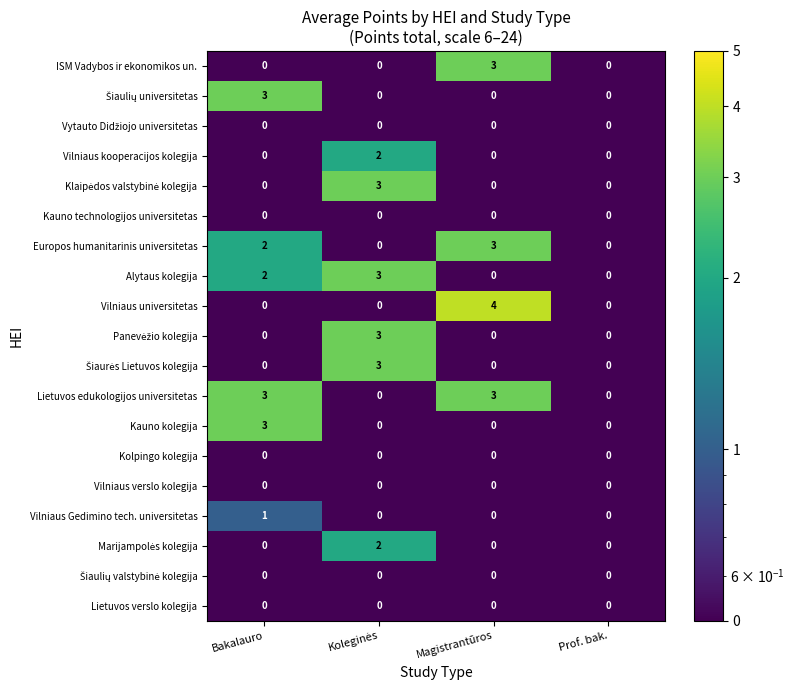

The value of ISM Vadybos ir ekonomikos un. at Magistrantūros is 1. True or false?

False